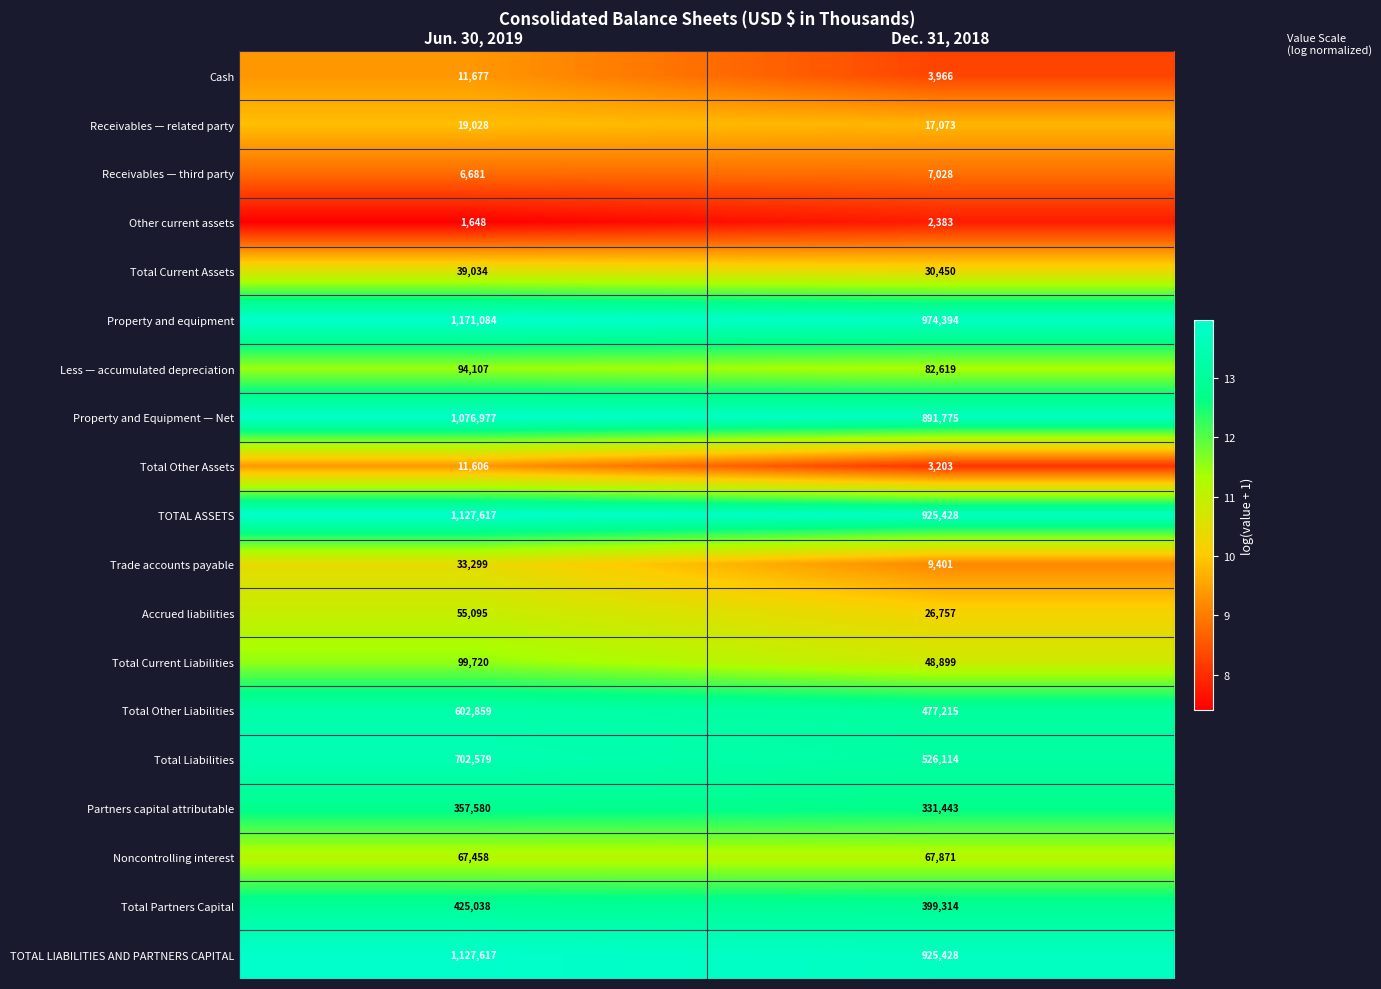

What is the spread (max minus min) of values at Dec. 31, 2018?

972011